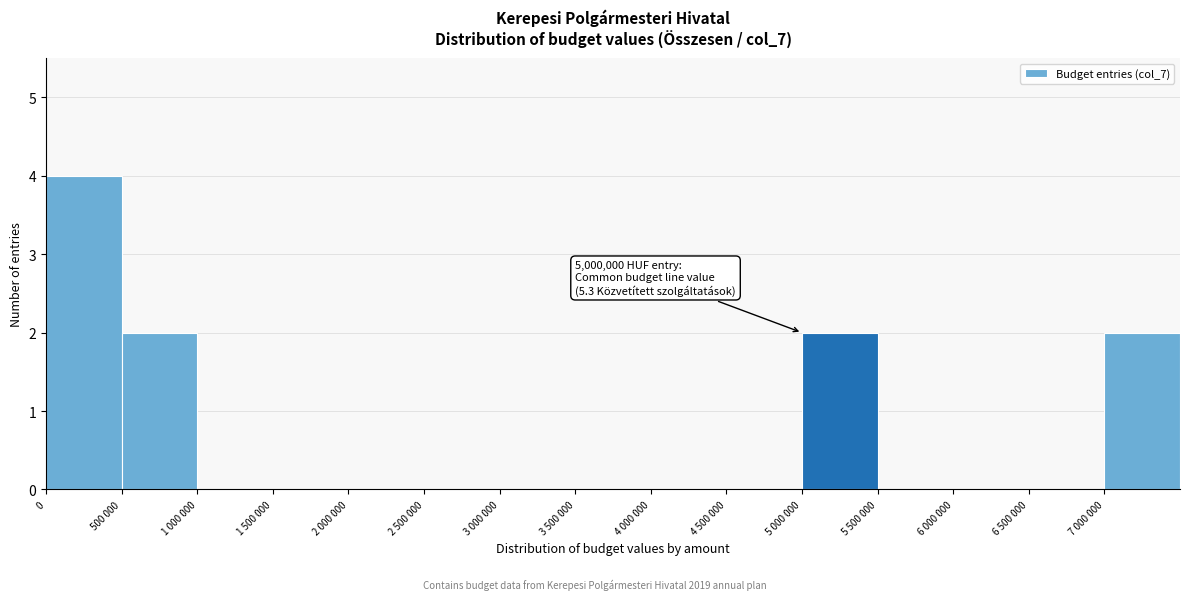

Reading left to right, extract all data points from this chart.

0=4	500 000=2	1 000 000=0	1 500 000=0	2 000 000=0	2 500 000=0	3 000 000=0	3 500 000=0	4 000 000=0	4 500 000=0	5 000 000=2	5 500 000=0	6 000 000=0	6 500 000=0	7 000 000=2